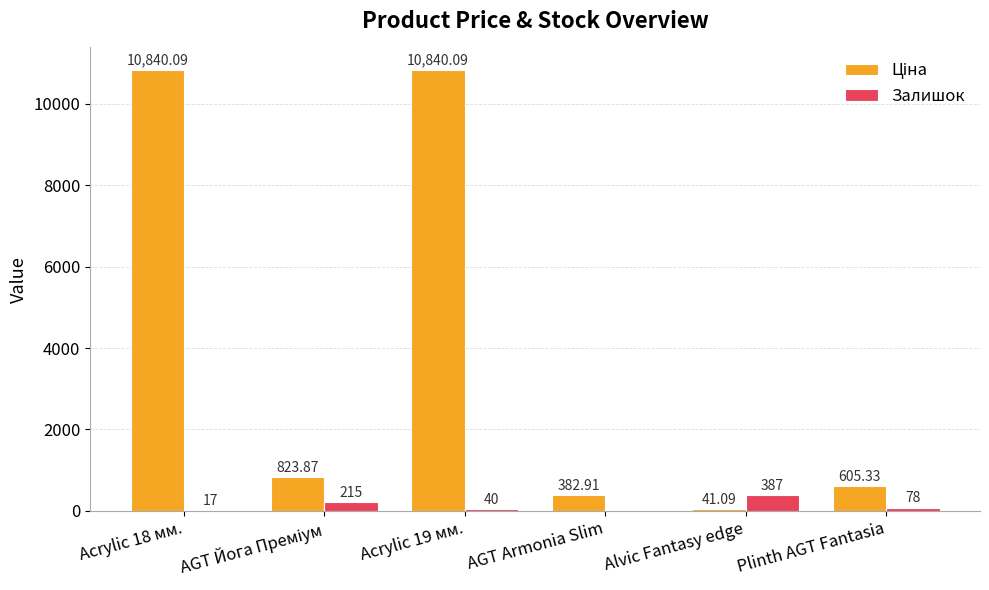

Are the bars grouped side by side (vs. stacked)?

Yes